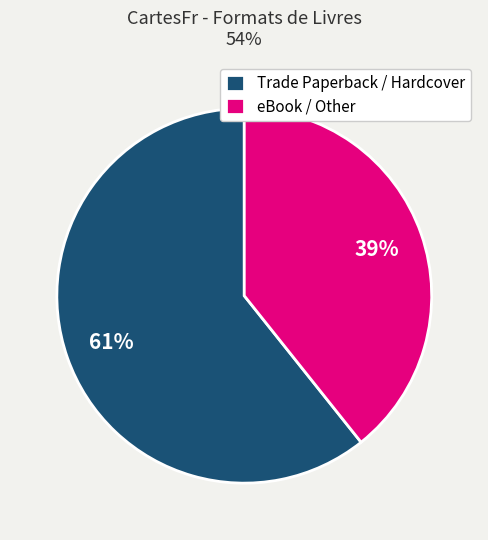

To the nearest percent, what is the combined percentage of Trade Paperback / Hardcover and eBook / Other?

100%